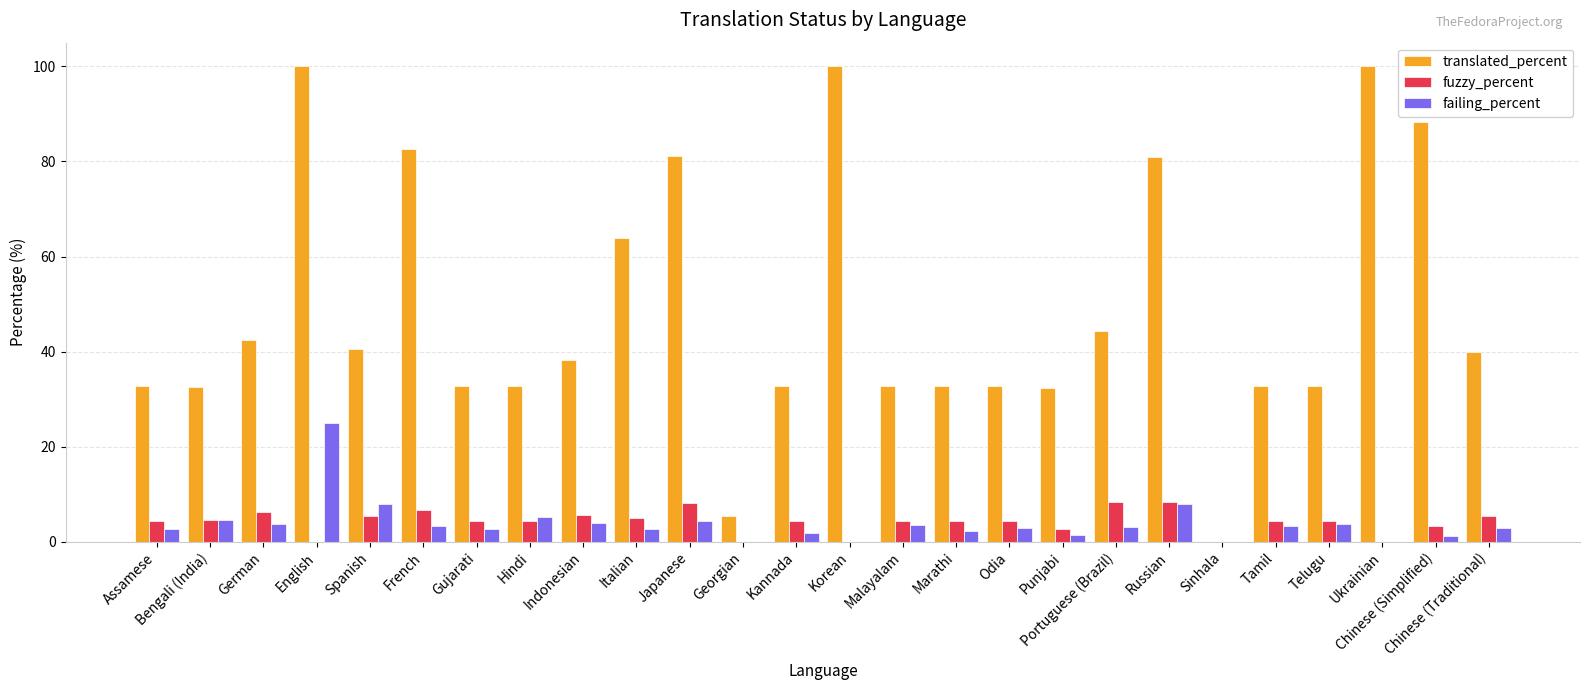

Between French and Ukrainian, which series saw the biggest shift?

translated_percent